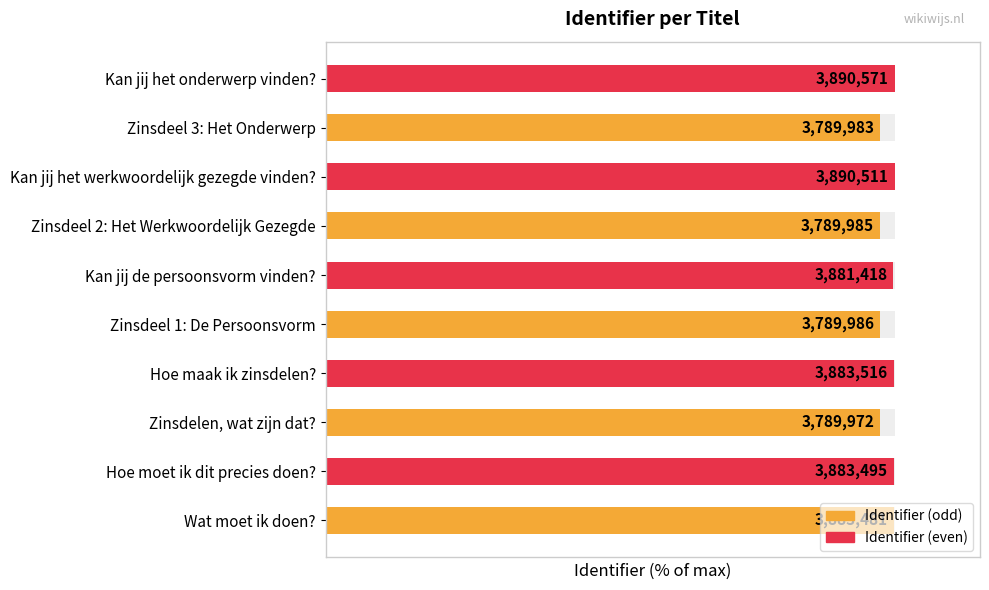

What value does the data have at Zinsdelen, wat zijn dat??

97.4